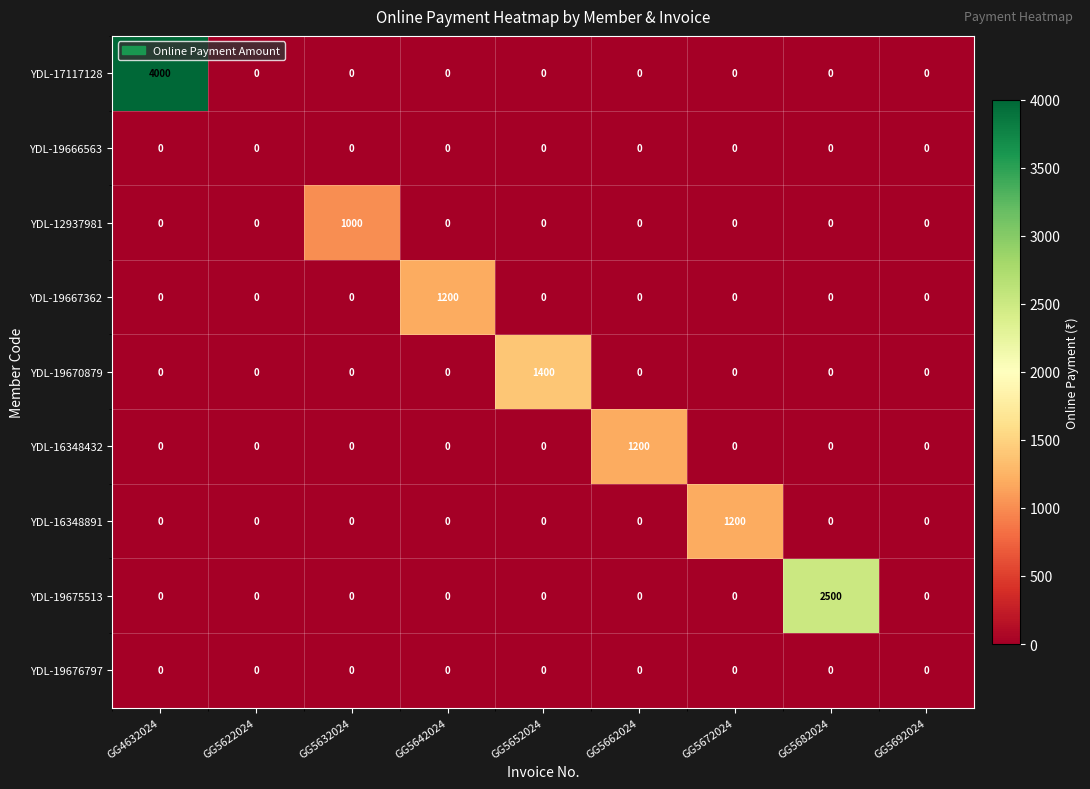

Which series has the widest spread of values?

YDL-17117128